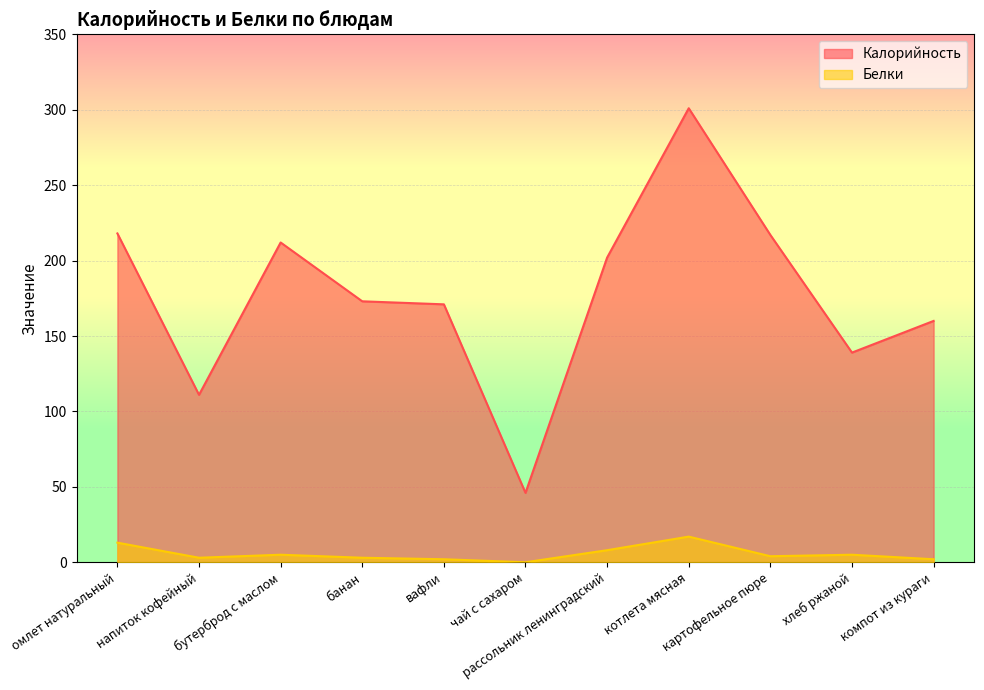

True or false: Белки and Калорийность intersect in this chart.

False